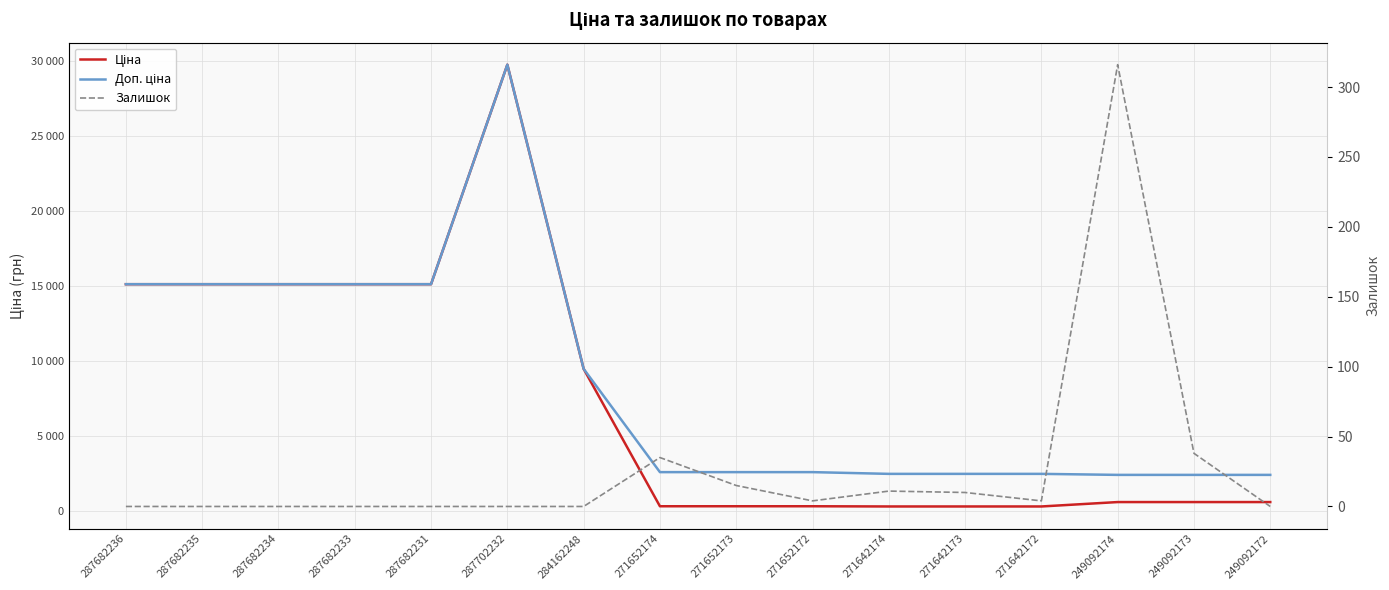

Which series has the largest total across all categories?

Доп. ціна